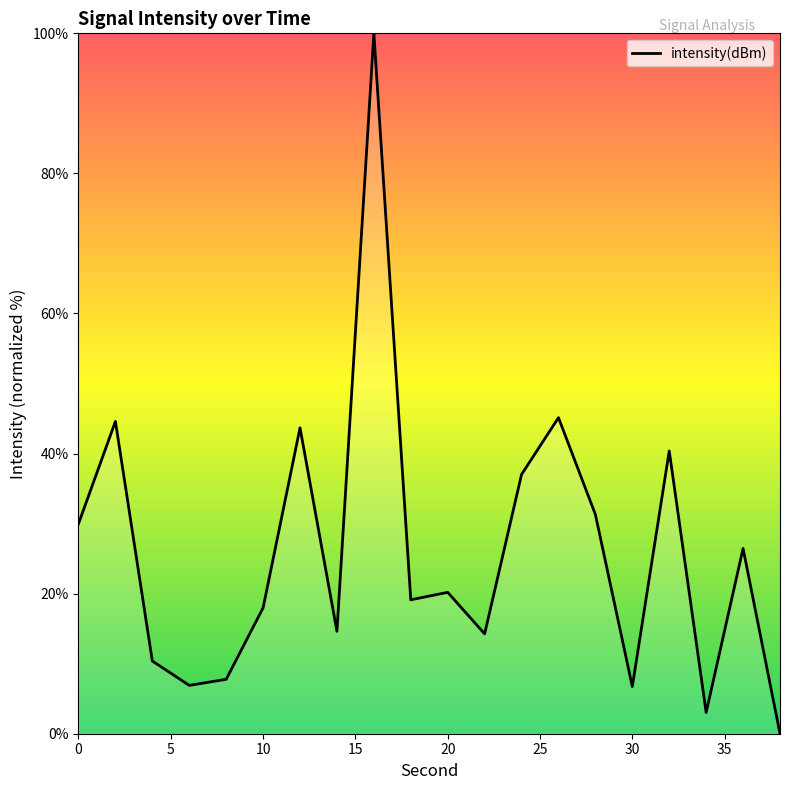

What is the greatest value displayed?

100.0